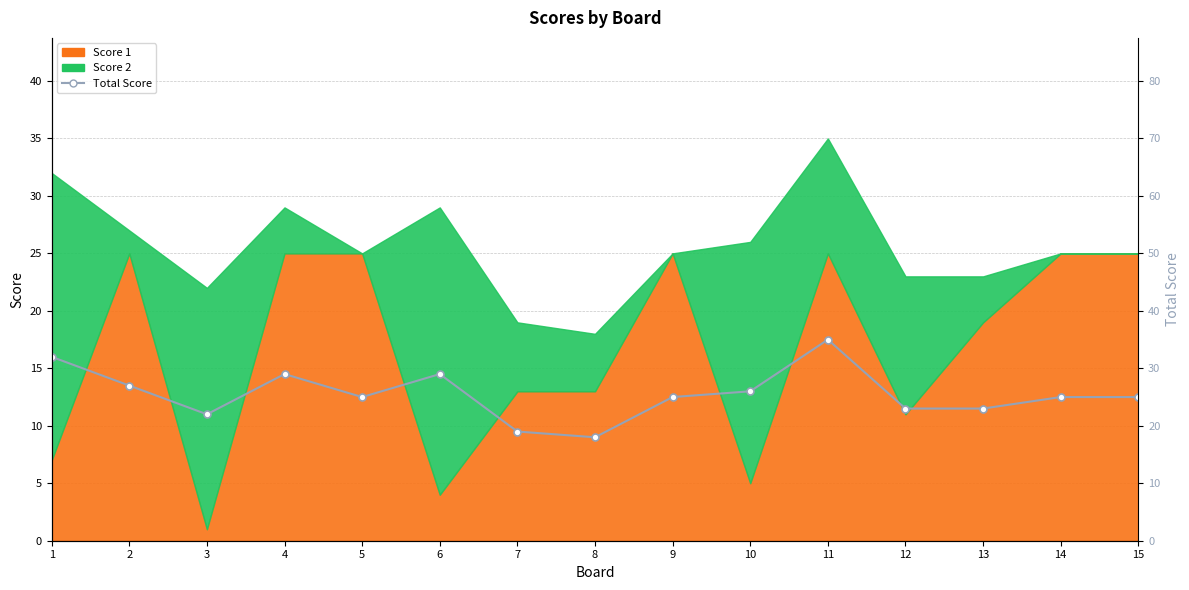

Reading left to right, extract all data points from this chart.

1=32	2=27	3=22	4=29	5=25	6=29	7=19	8=18	9=25	10=26	11=35	12=23	13=23	14=25	15=25